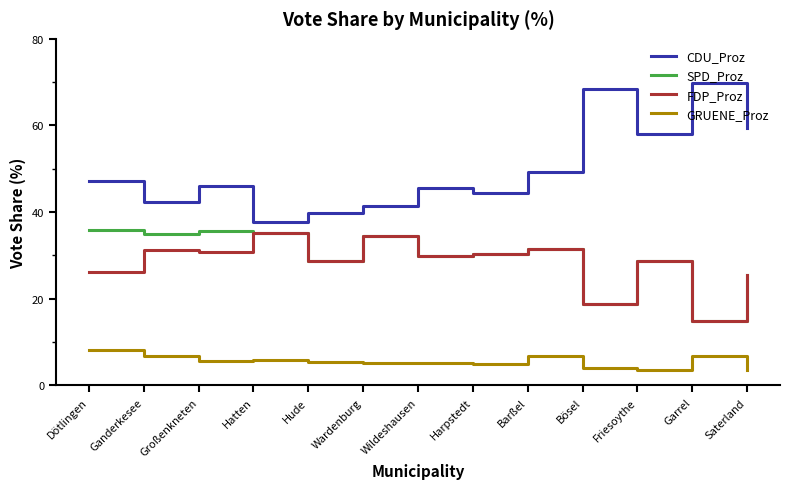

What is the difference between the maximum and minimum values in the CDU_Proz series?

32.2